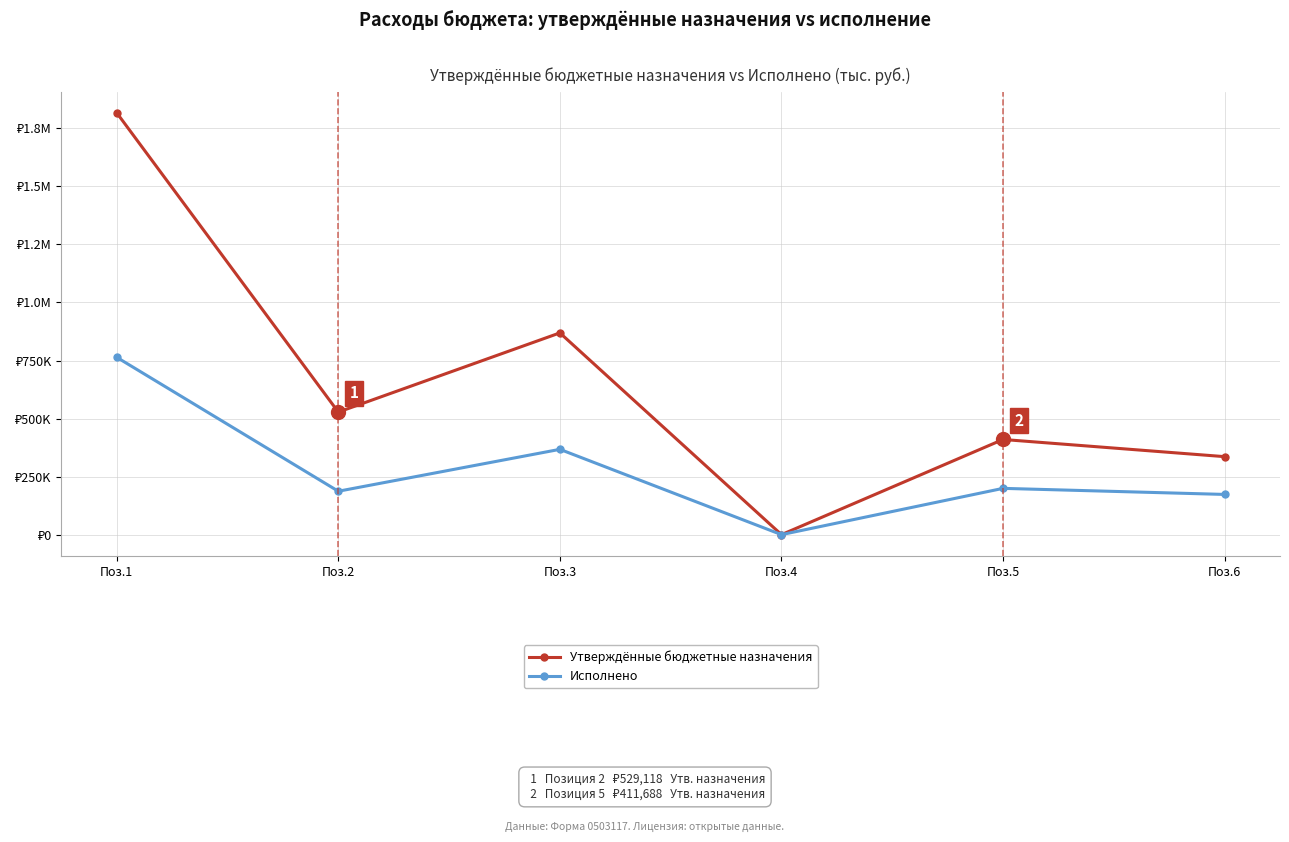

At which category does Утверждённые бюджетные назначения reach its first local valley?

Поз.2